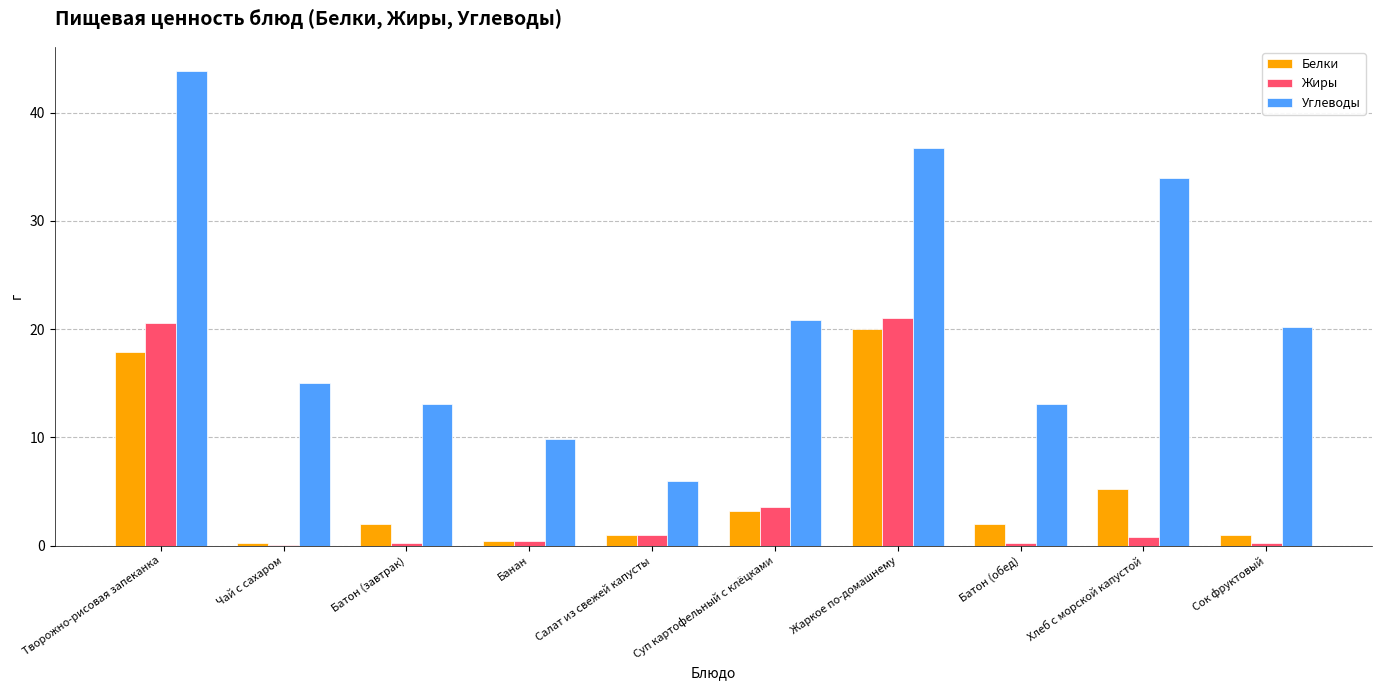

How many groups of bars are there?

10